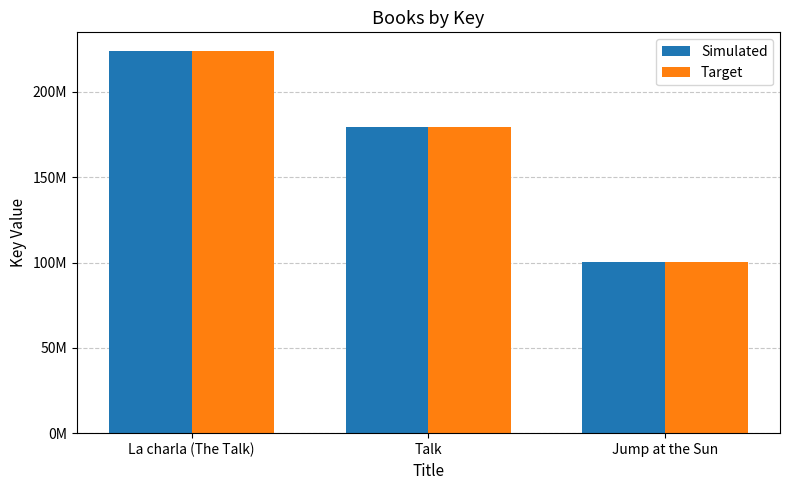

What are all the series names shown in the legend?

Simulated, Target